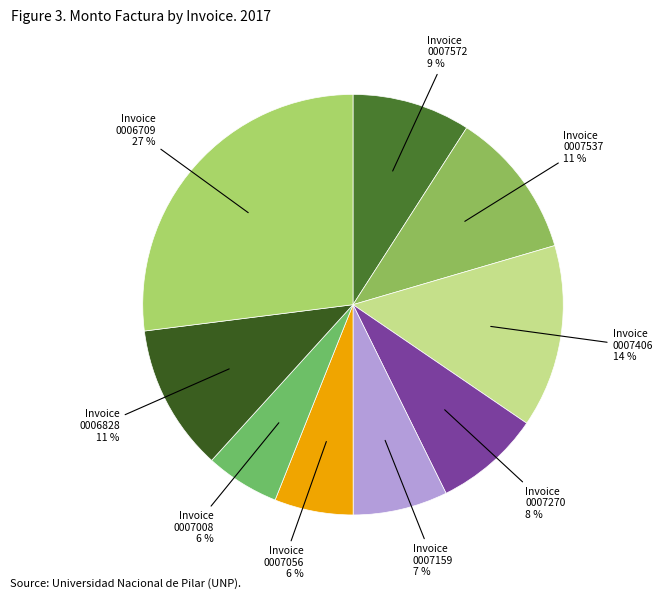

How many segments does this pie chart have?

9